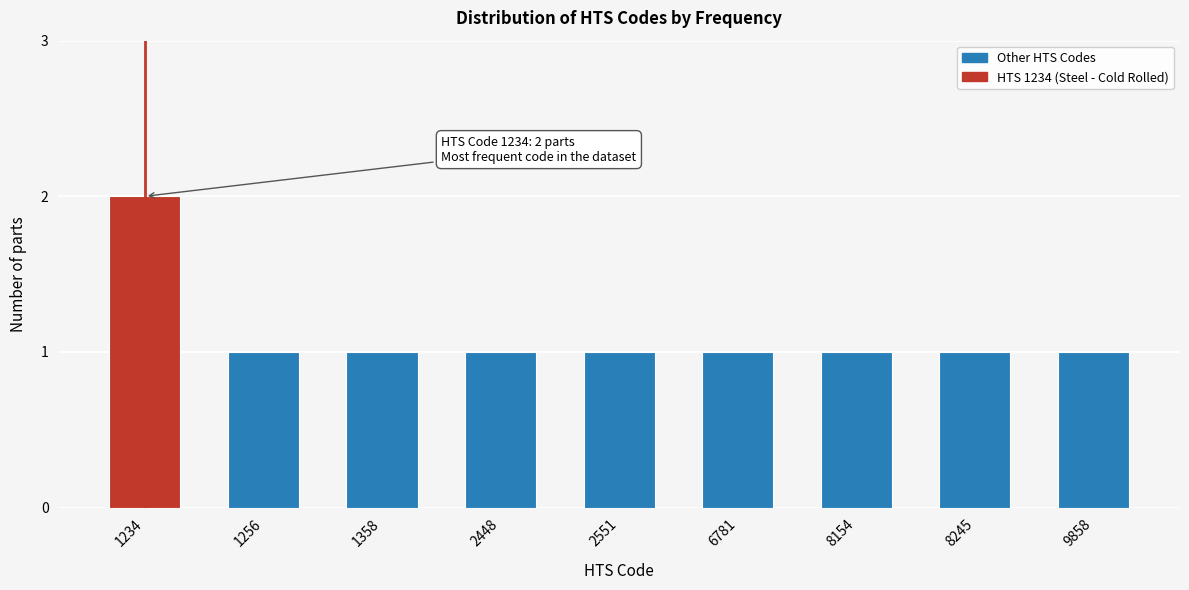

Reading left to right, what are all the values shown in this chart?

2	1	1	1	1	1	1	1	1